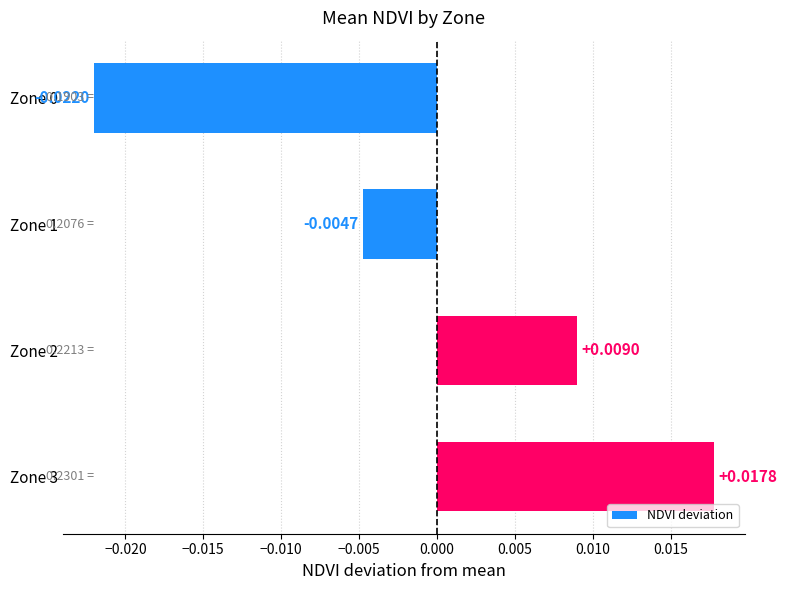

Which has a higher value, Zone 1 or Zone 3?

Zone 3